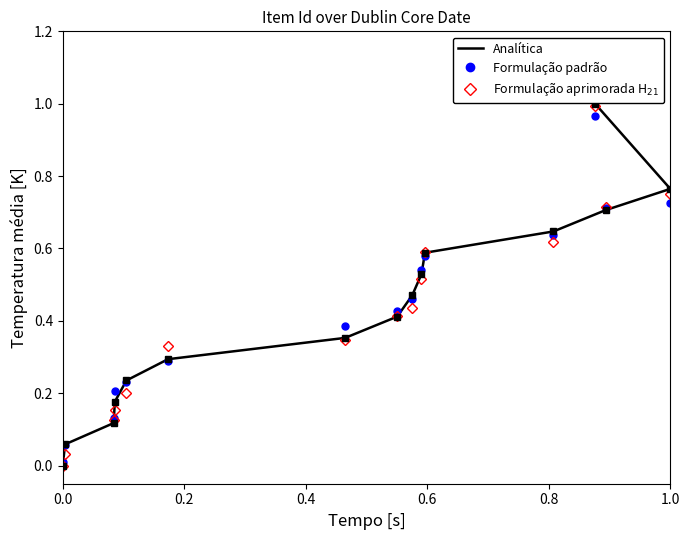

What is the value of the Item Id (Formulação aprimorada H₂₁) point at the 14th from the left?

0.7